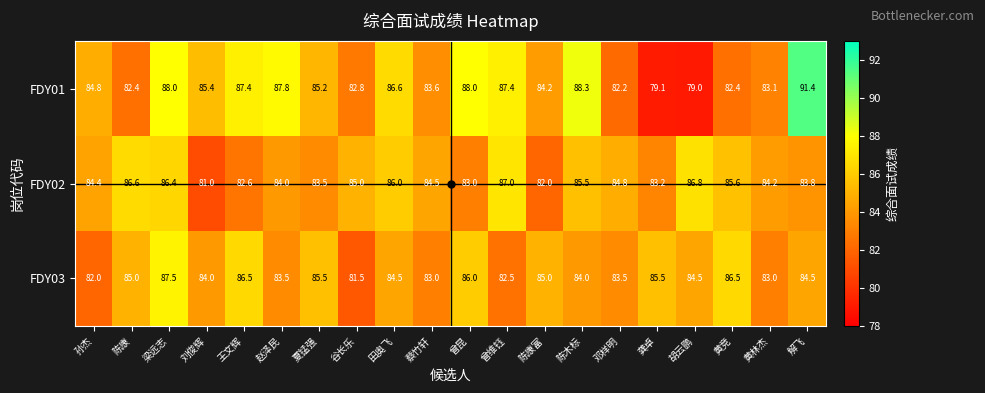

What is the average value of the FDY02 series?

84.5